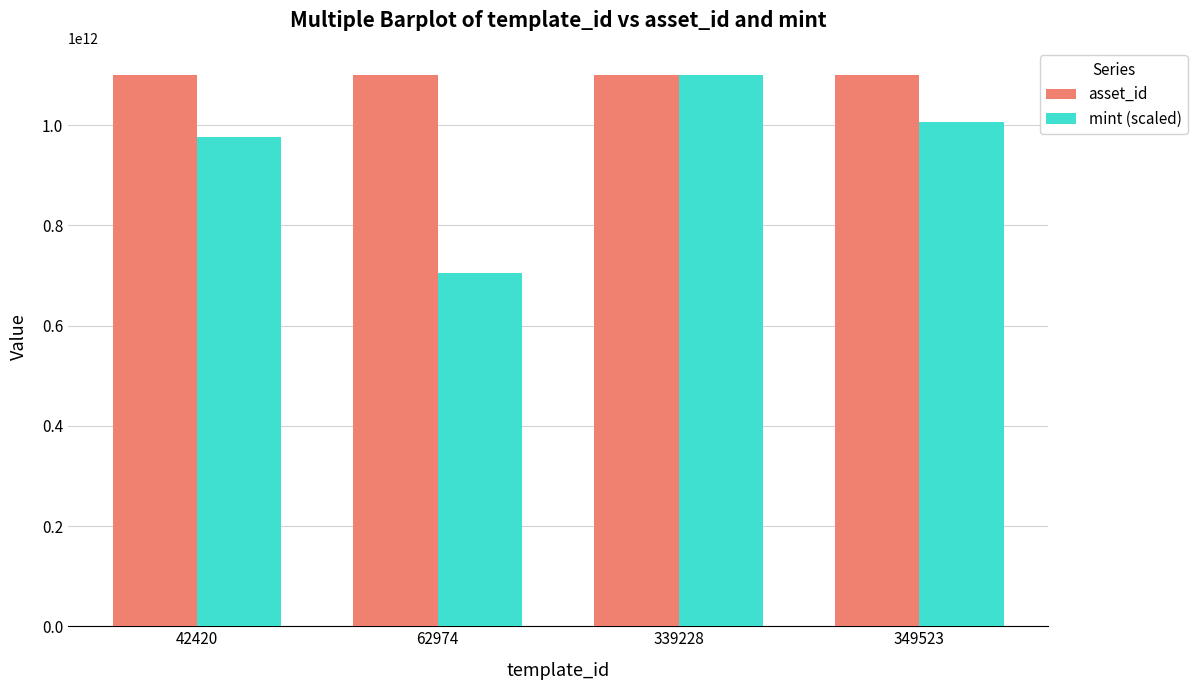

Rank the series by their average value, from highest to lowest.

asset_id, mint (scaled)